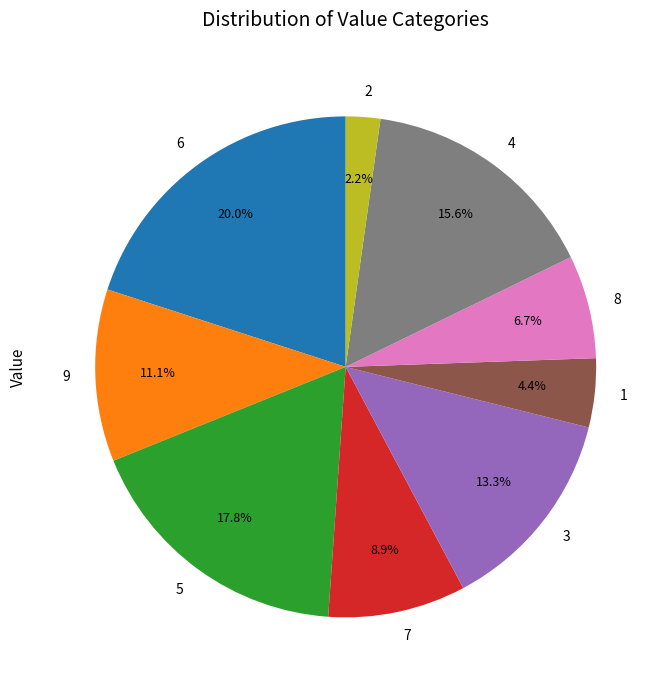

Is there a majority slice in this chart?

No